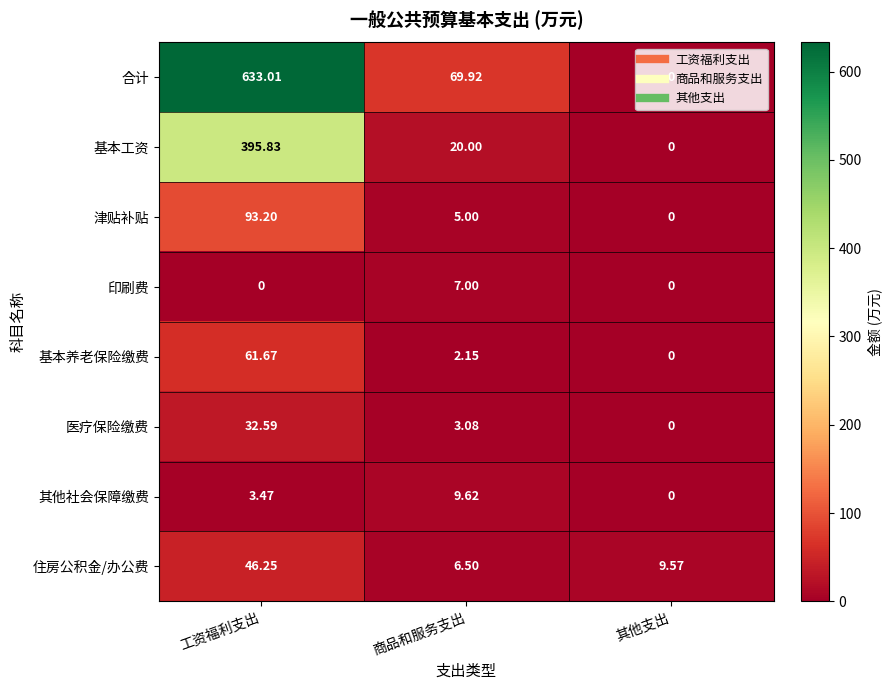

Which series has the largest total across all categories?

合计